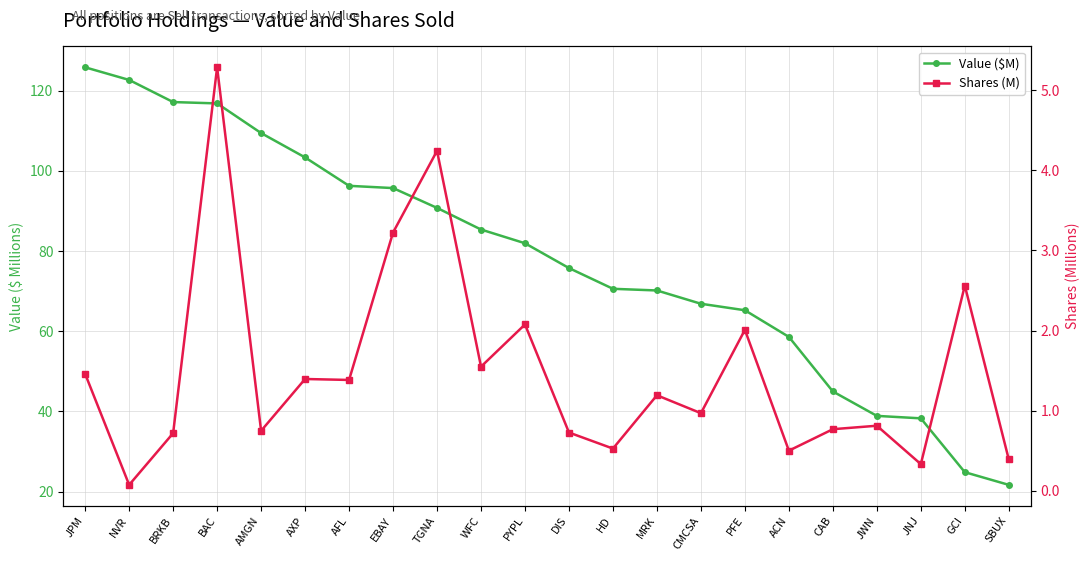

Rank the series by their maximum value, from lowest to highest.

Shares (M), Value ($M)